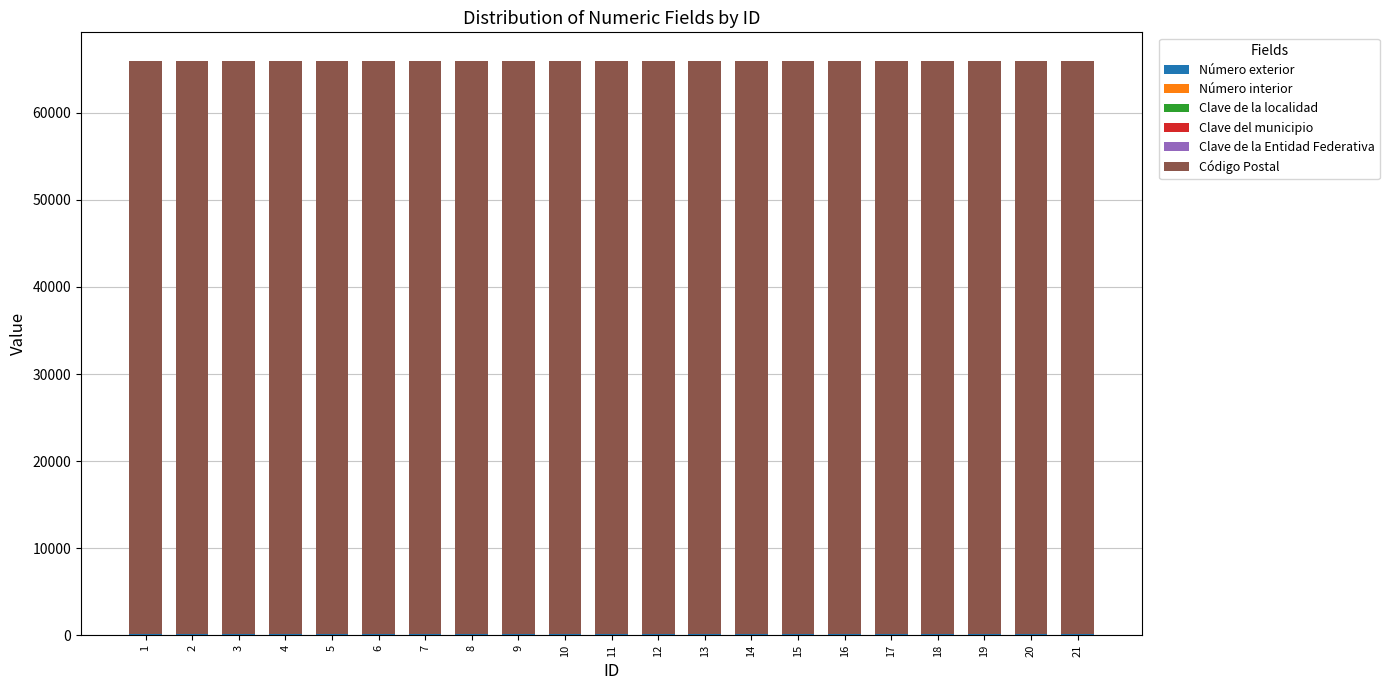

Does the chart contain stacked bars?

Yes